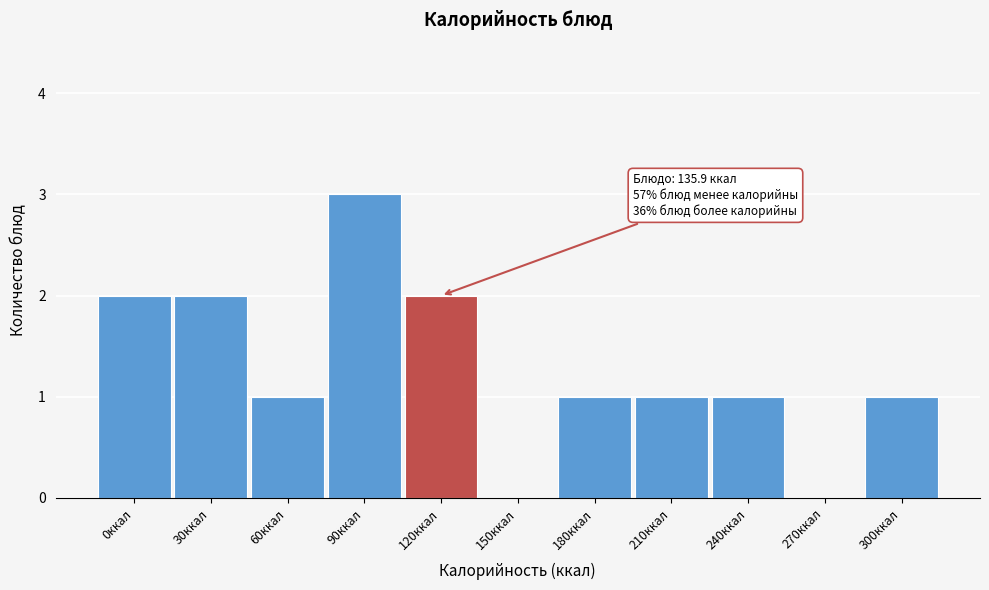

Reading left to right, extract all data points from this chart.

0ккал=2	30ккал=2	60ккал=1	90ккал=3	120ккал=2	150ккал=0	180ккал=1	210ккал=1	240ккал=1	270ккал=0	300ккал=1